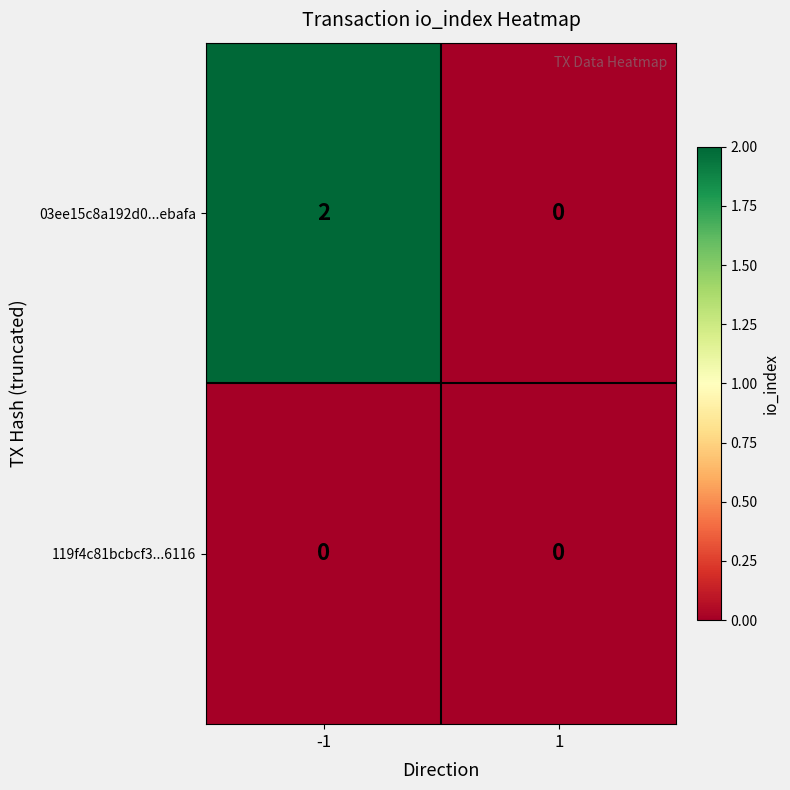

List the series in order of their peak value, lowest first.

119f4c81bcbcf3...6116, 03ee15c8a192d0...ebafa